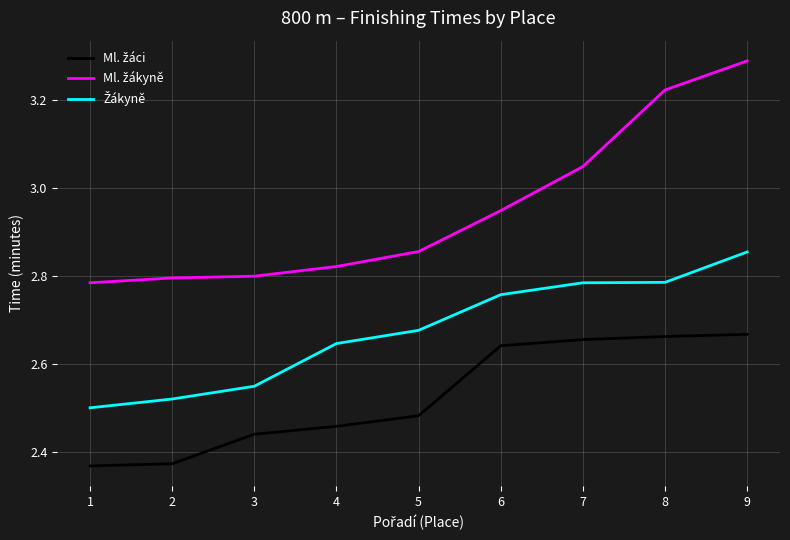

At which category is the sum across all series the highest?

9